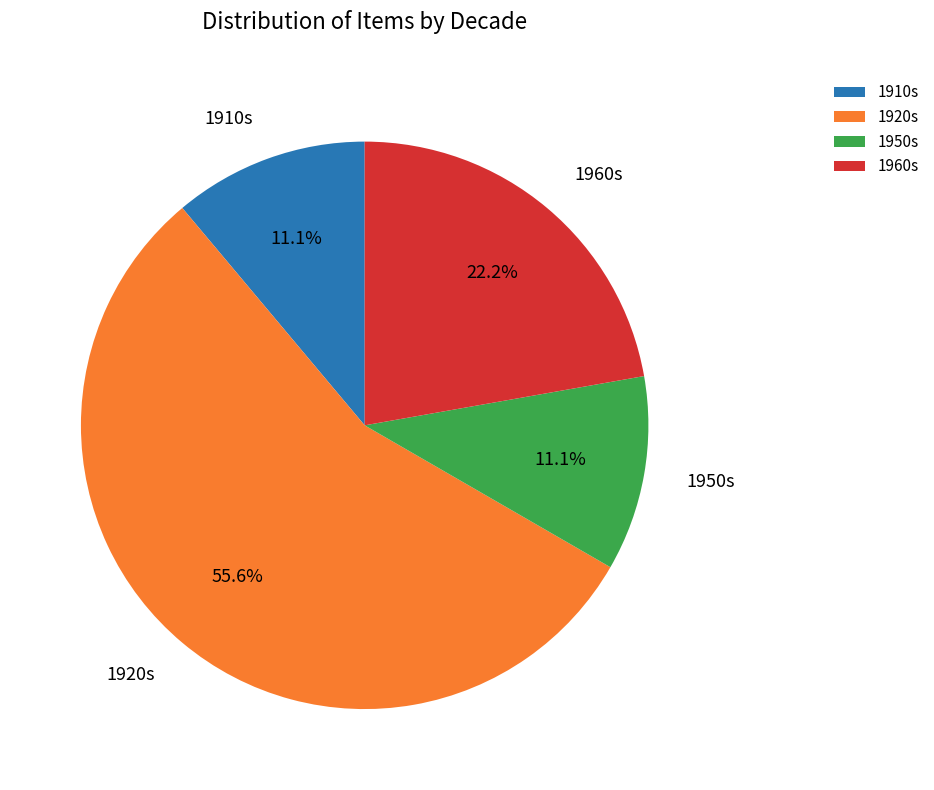

What is the ratio of the value at 1920s to the value at 1960s?

2.5